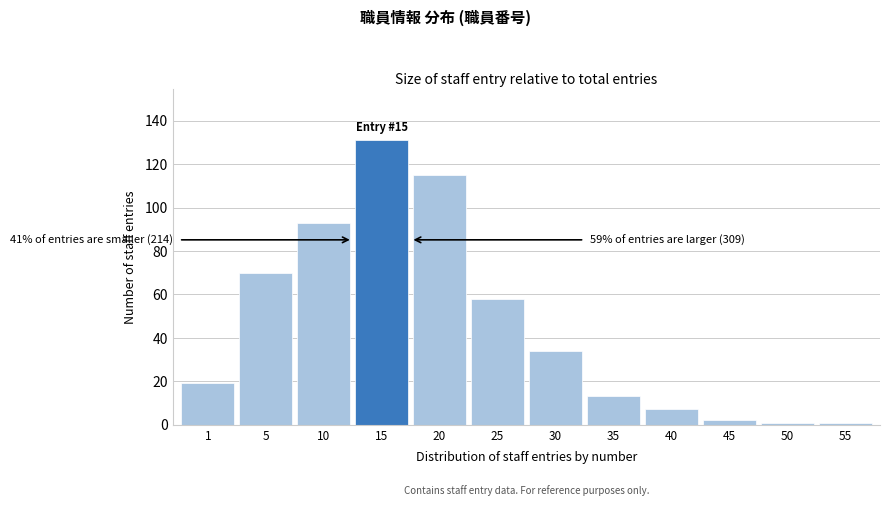

Reading right to left, extract all data points from this chart.

1	1	2	7	13	34	58	115	131	93	70	19